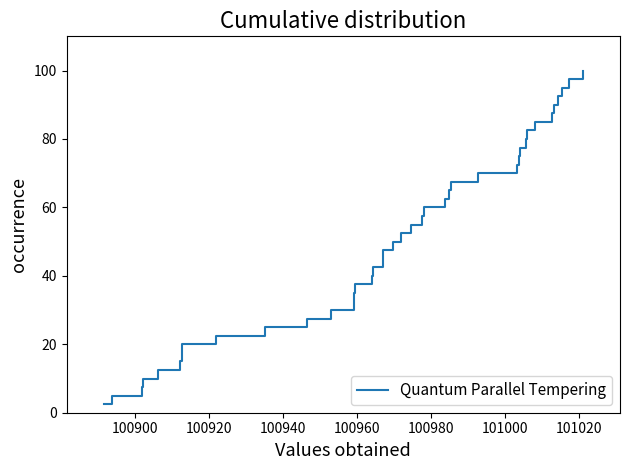

How many series are shown in this chart?

1